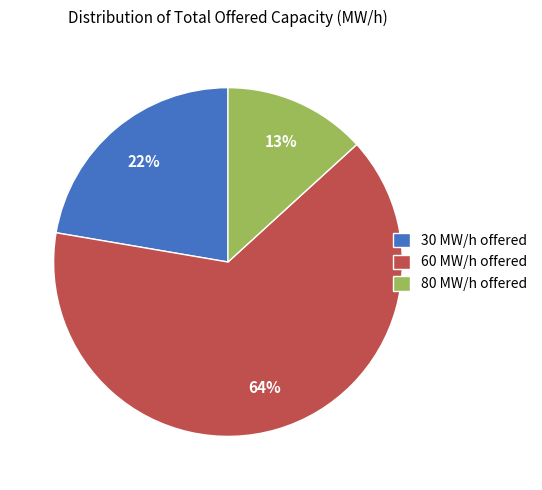

Does any single category account for the majority?

Yes